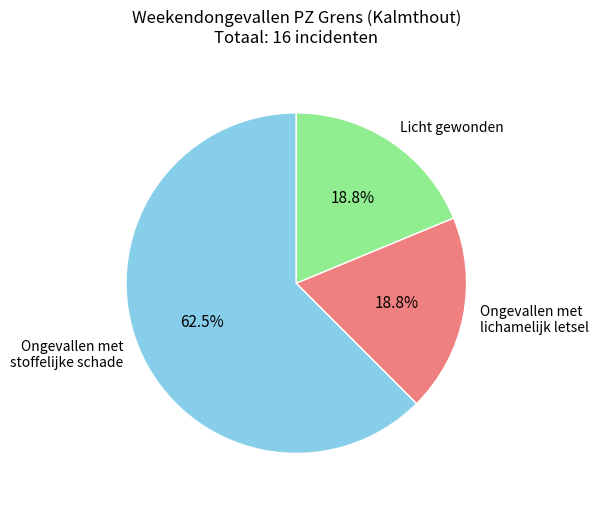

Does Ongevallen met lichamelijk letsel represent more than half of the total?

No